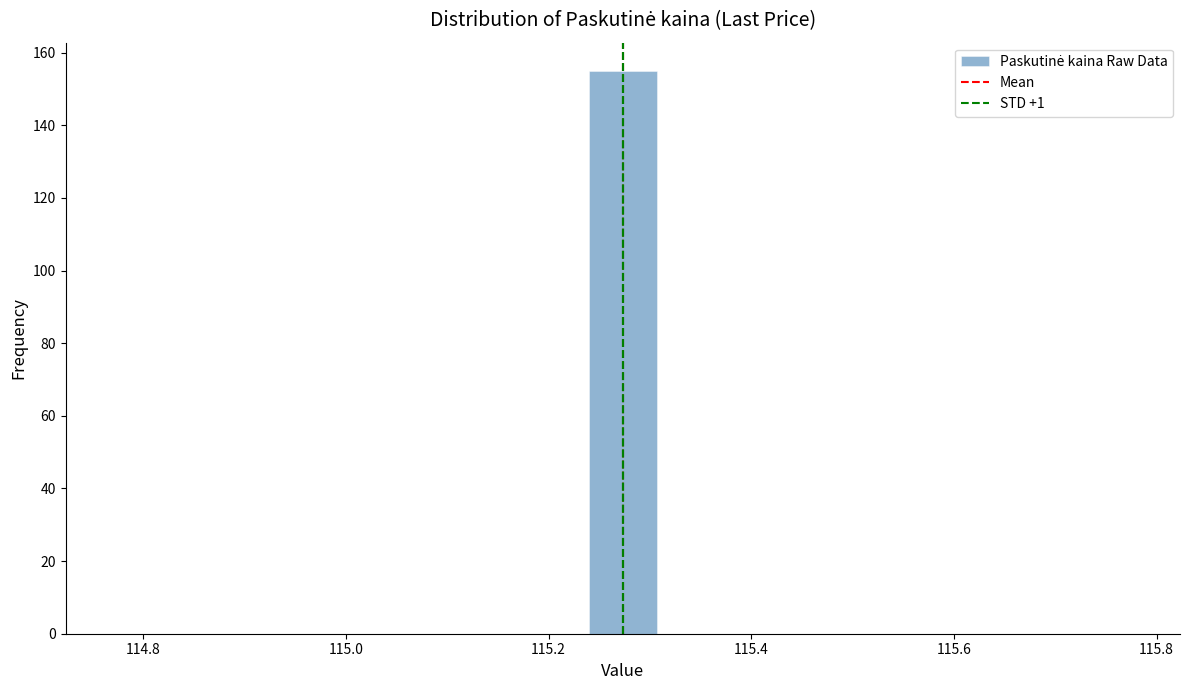

Read against the x-axis, roughly where is the centre of the tallest bar?

115.28